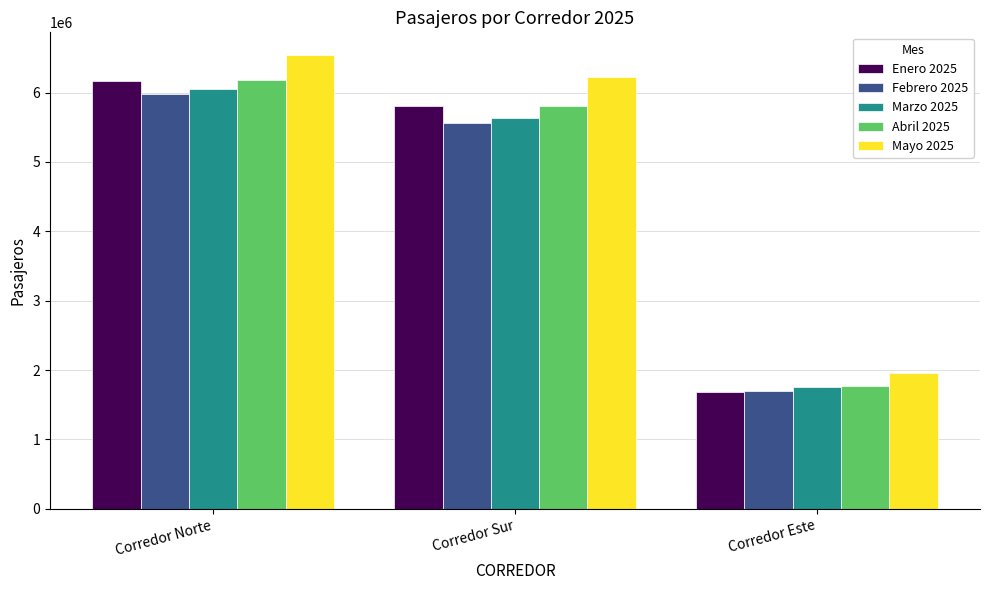

At which label does Abril 2025 first exceed 5807426?

Corredor Norte